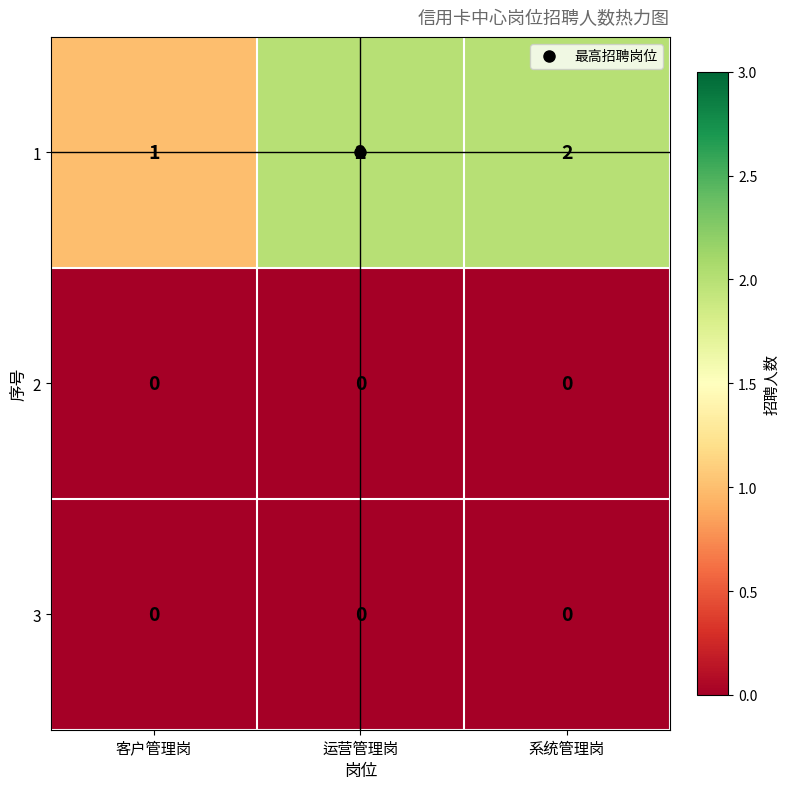

What is the total value across all series at 系统管理岗?

2